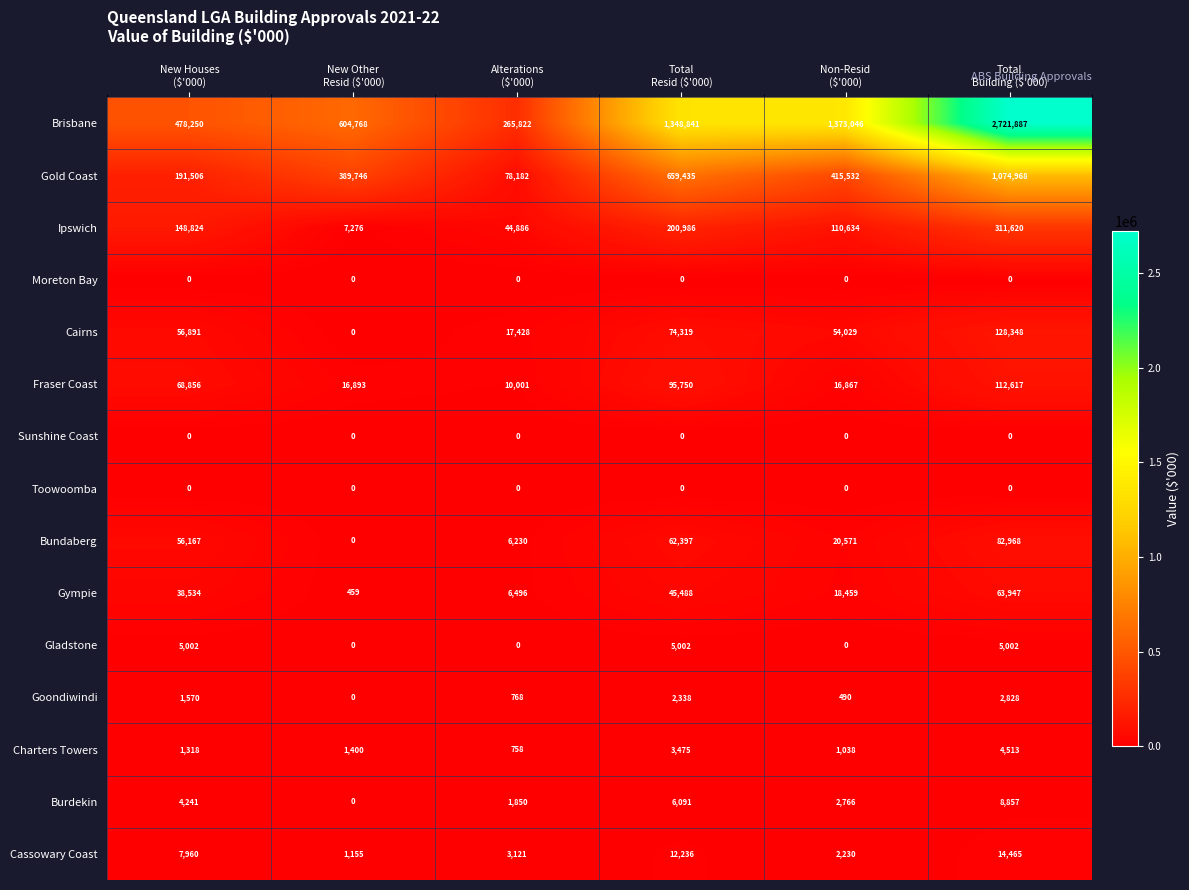

What is the highest value of the Goondiwindi series?

2828